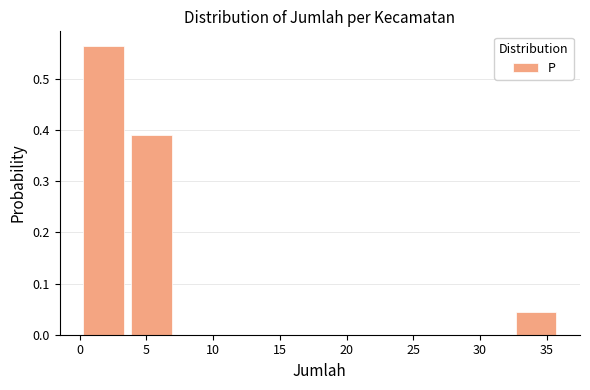

Which range on the x-axis has the tallest bar?

0.0 to 3.6